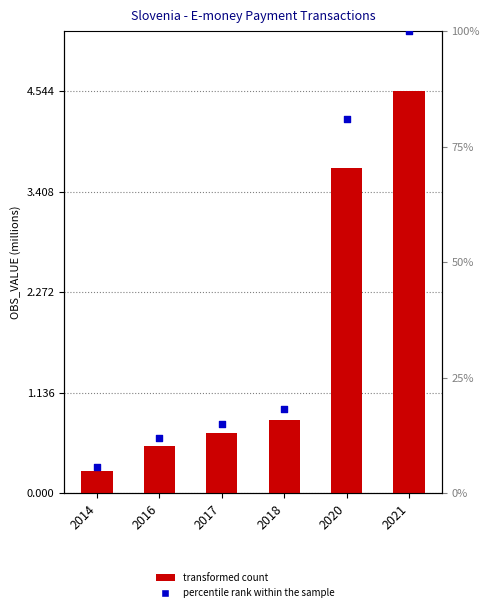

What is the total value across all series at 2017?

15.7